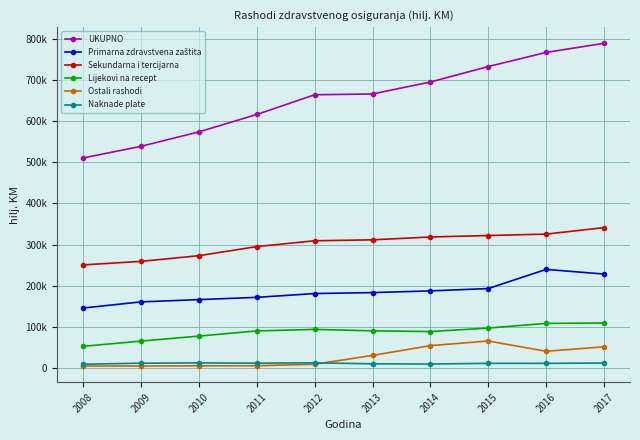

At which label is UKUPNO closest to 649594?

2012